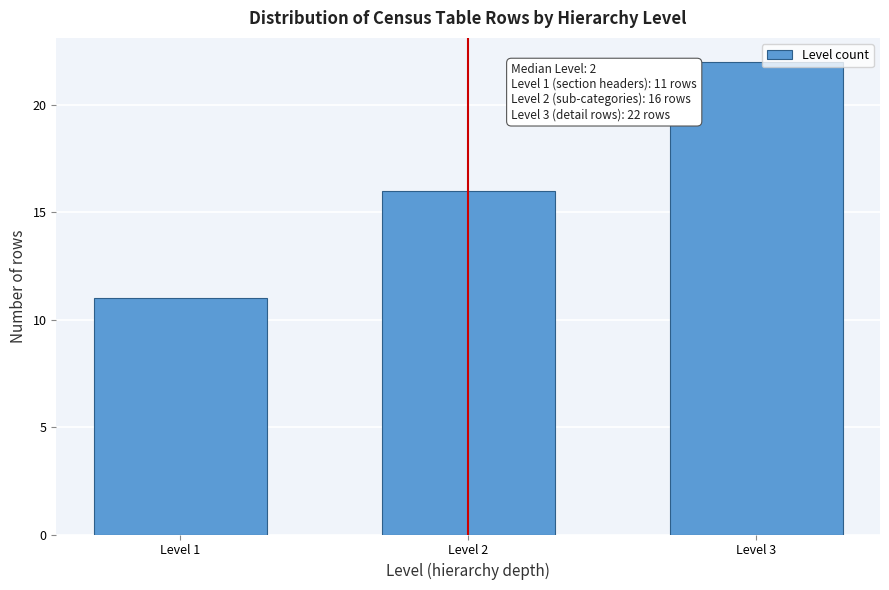

Reading left to right, transcribe all the data shown in this chart.

Level 1=11	Level 2=16	Level 3=22